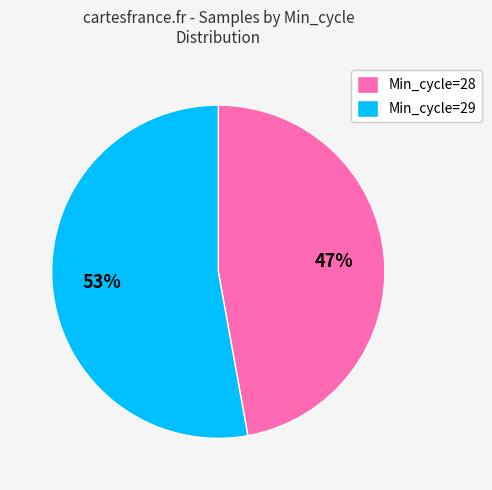

Is there a majority slice in this chart?

Yes